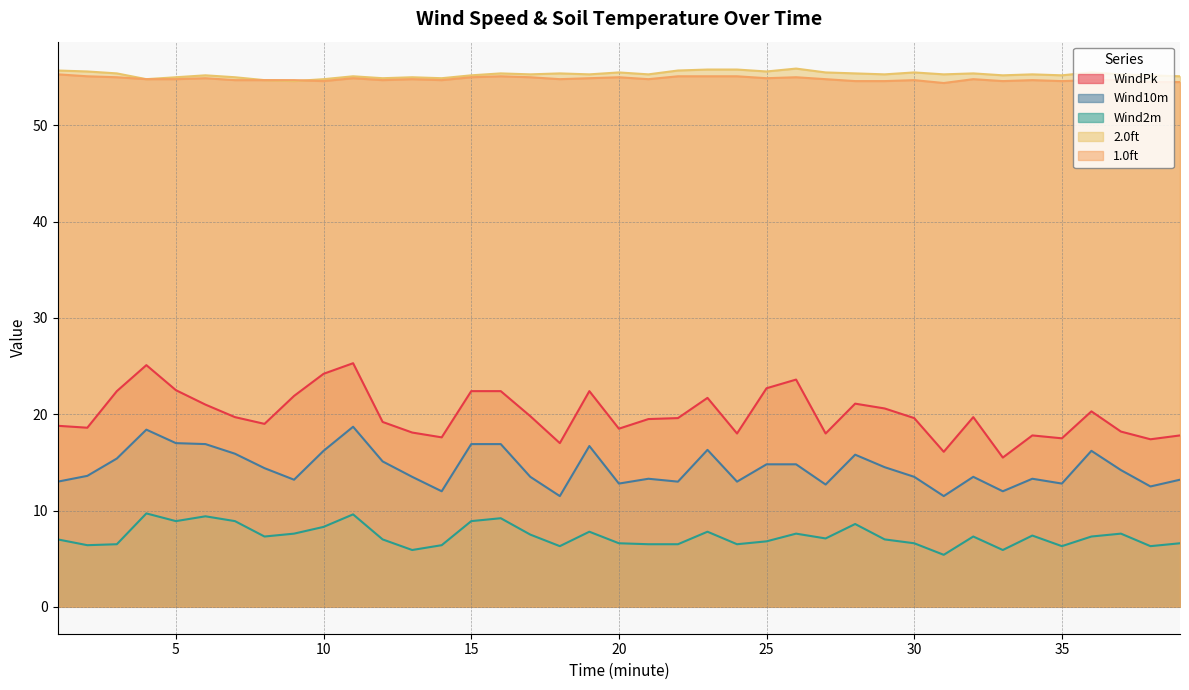

Between 26 and 30, which is larger?

26